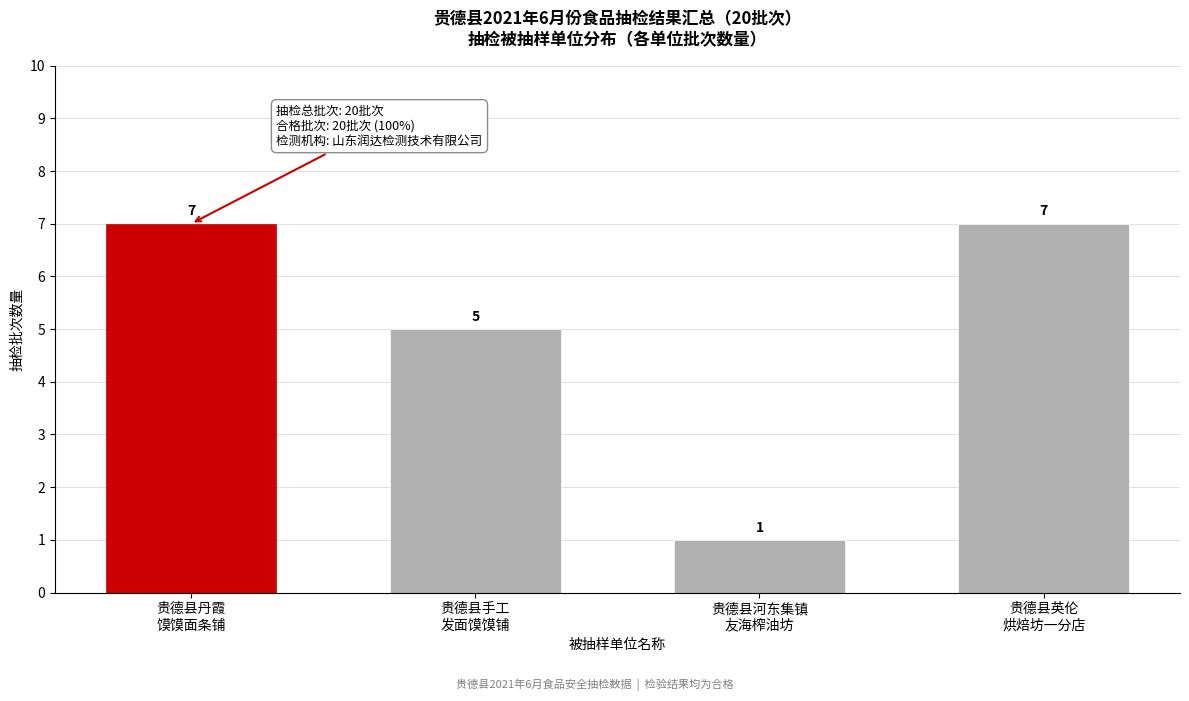

Reading right to left, what are all the values shown in this chart?

7	1	5	7